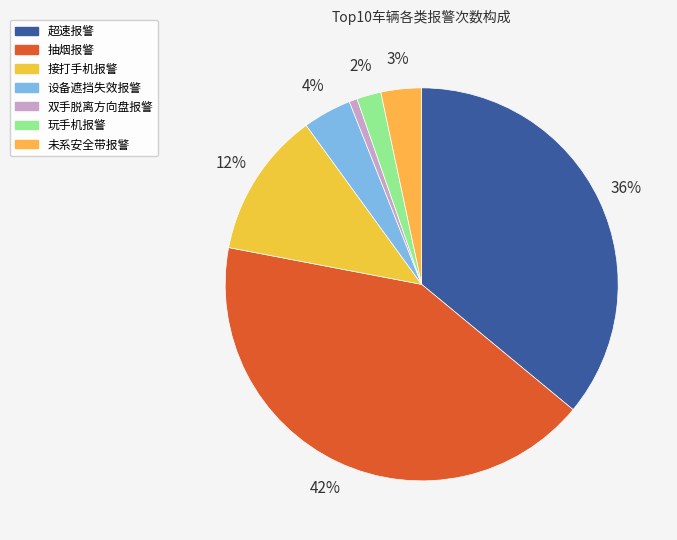

Count the number of slices in the pie.

7